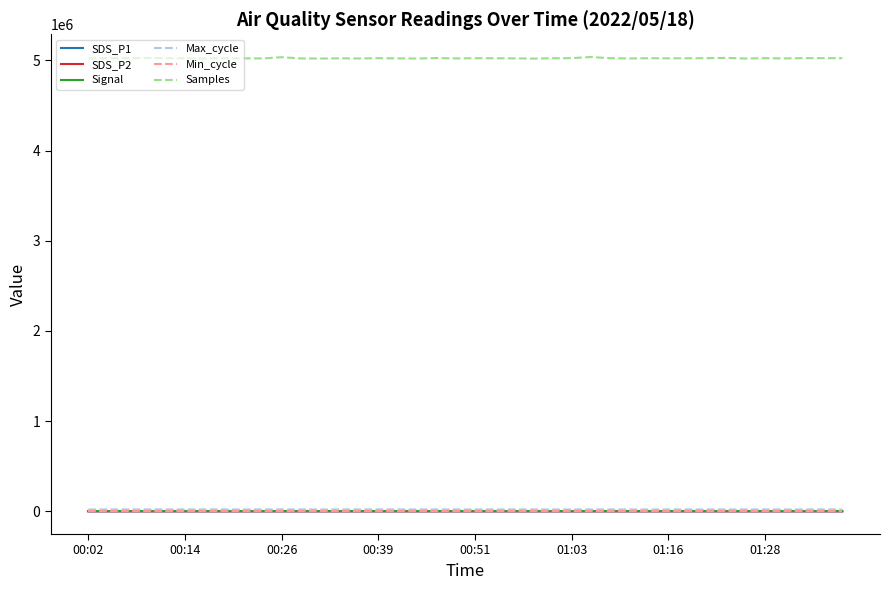

Which series has the widest spread of values?

Samples